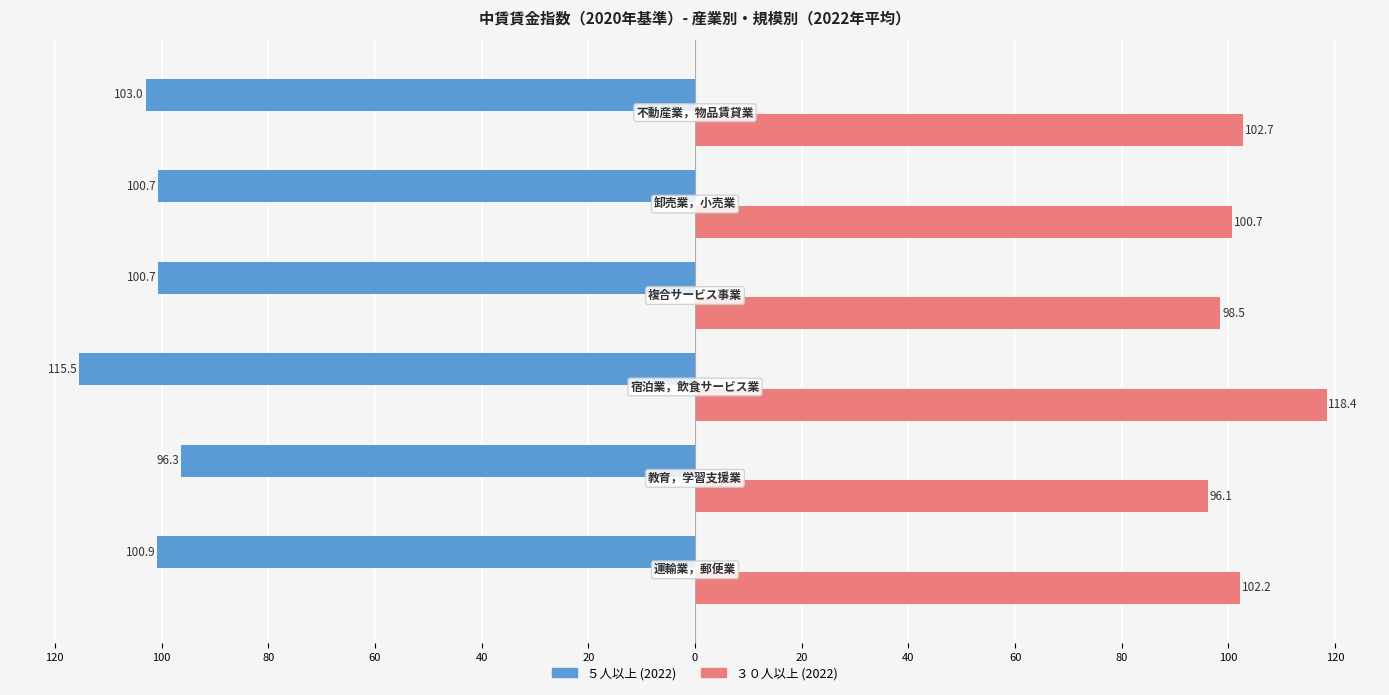

What are all the series names shown in the legend?

５人以上 (2022), ３０人以上 (2022)